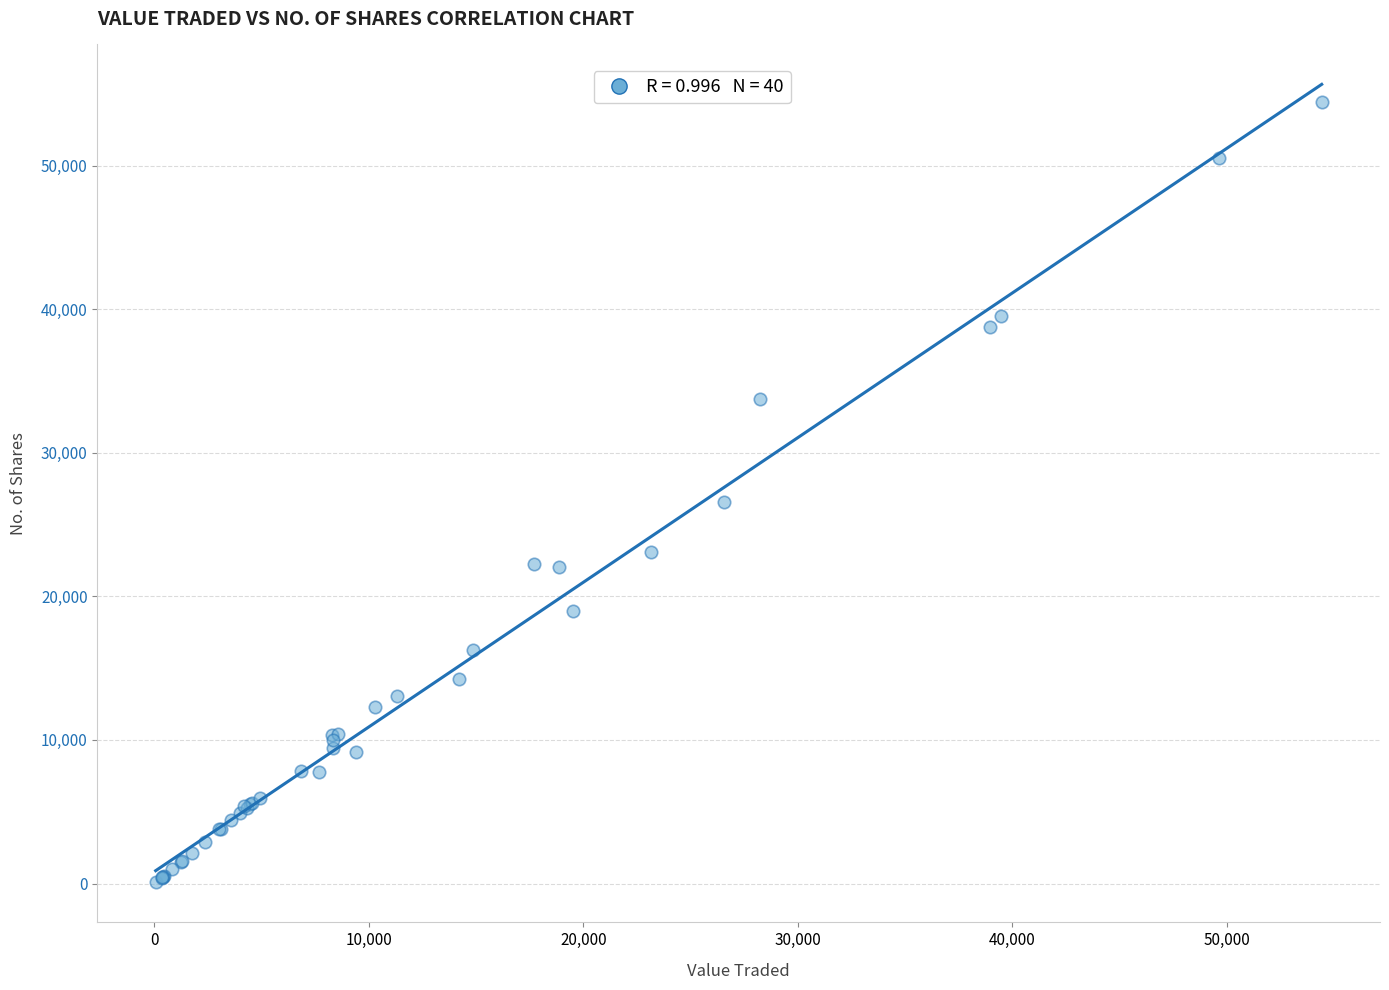

What Y value in the scatter plot is closest to 27258?

26557